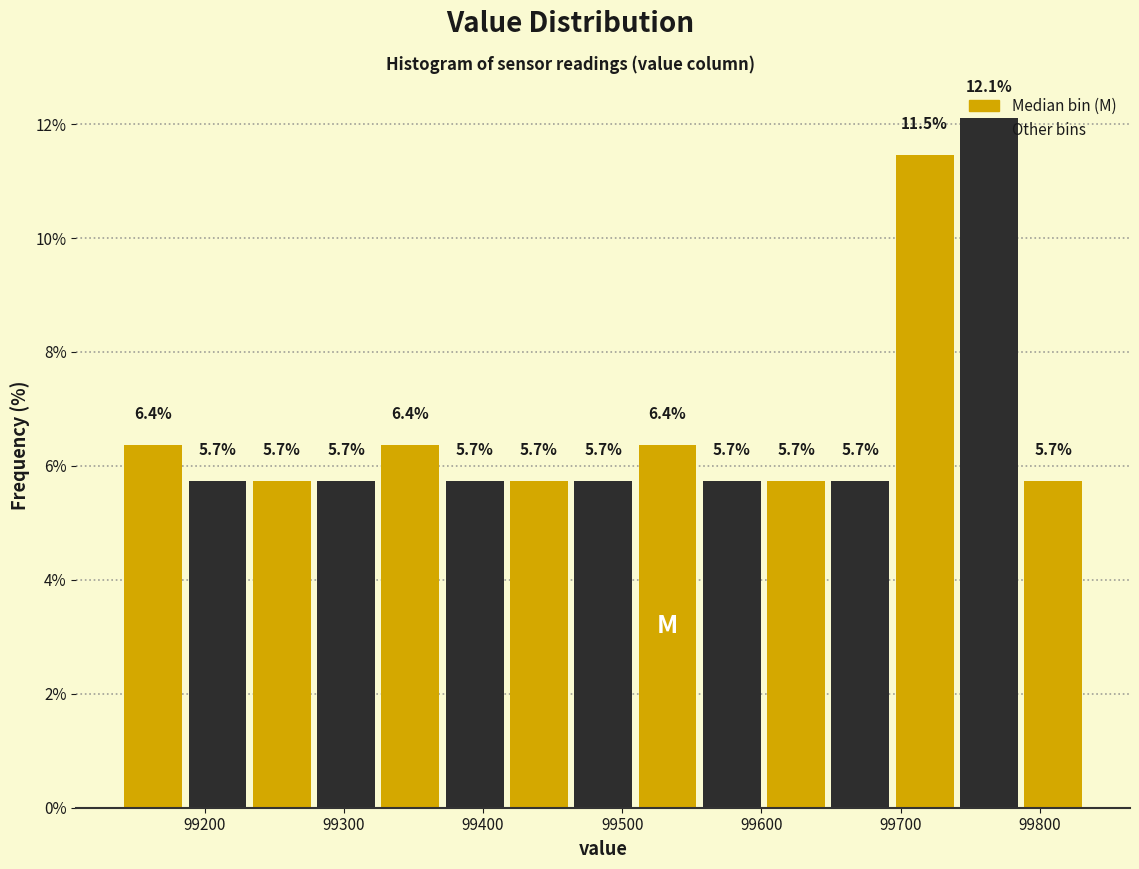

Which range on the x-axis has the tallest bar?

99740 to 99790